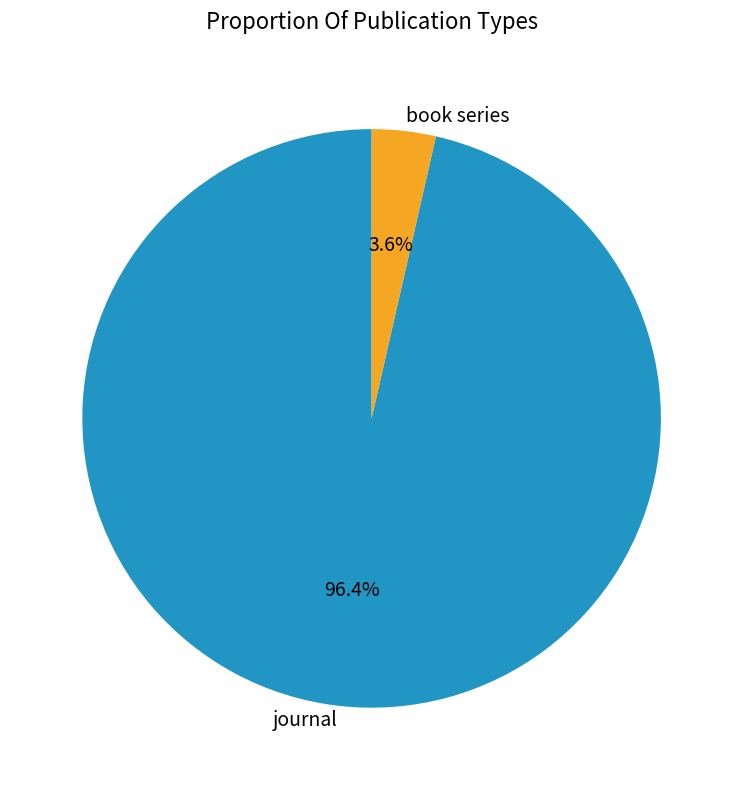

Which slice is the largest?

journal